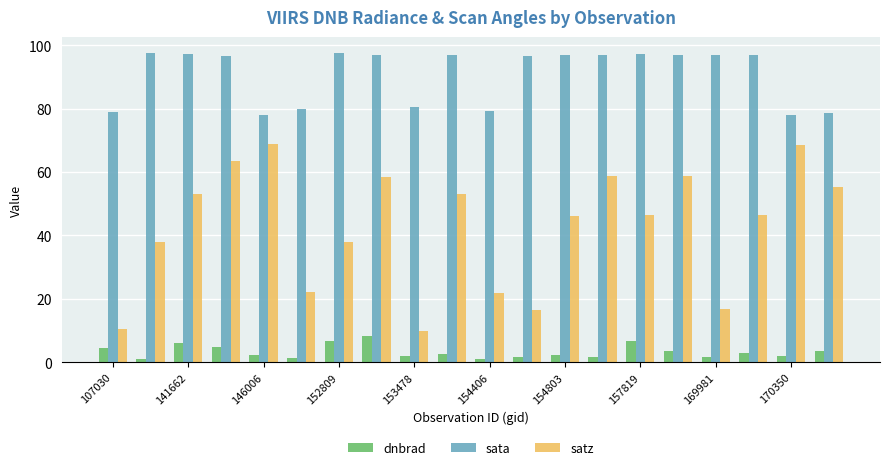

What is the value of the dnbrad bar at the 7th from the left?

6.6